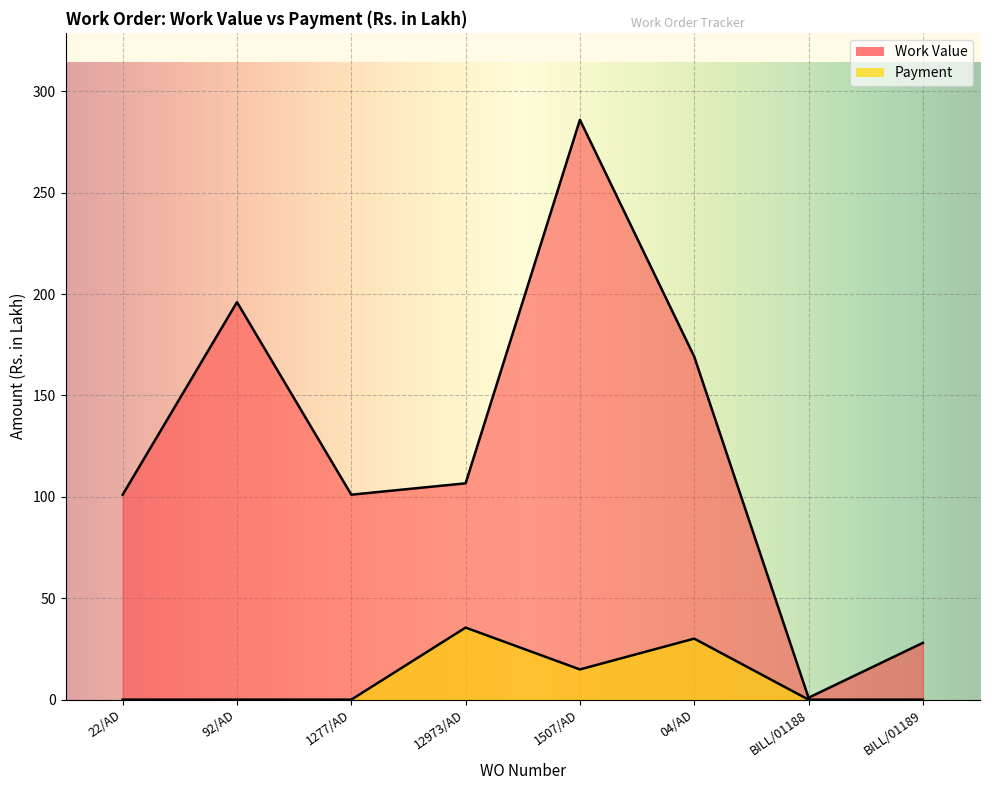

Which has a higher value, 12973/AD or 04/AD?

04/AD